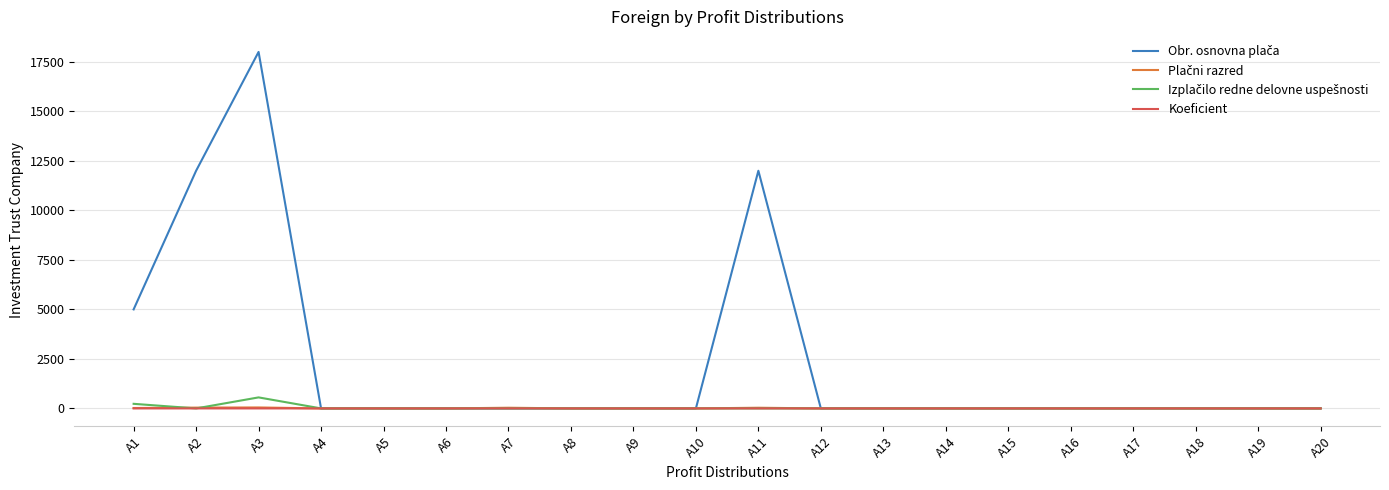

What is the maximum value shown in the chart?

18000.0